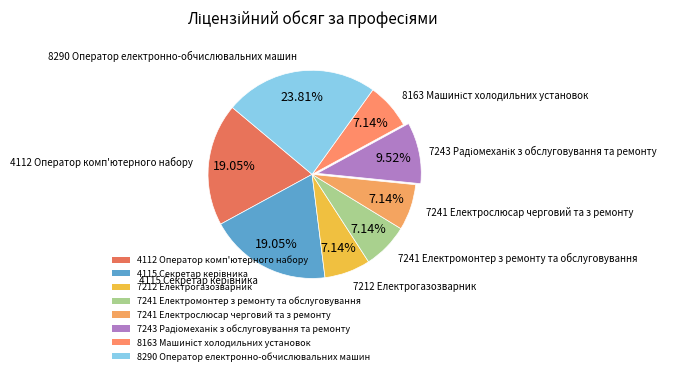

Does any single category account for the majority?

No